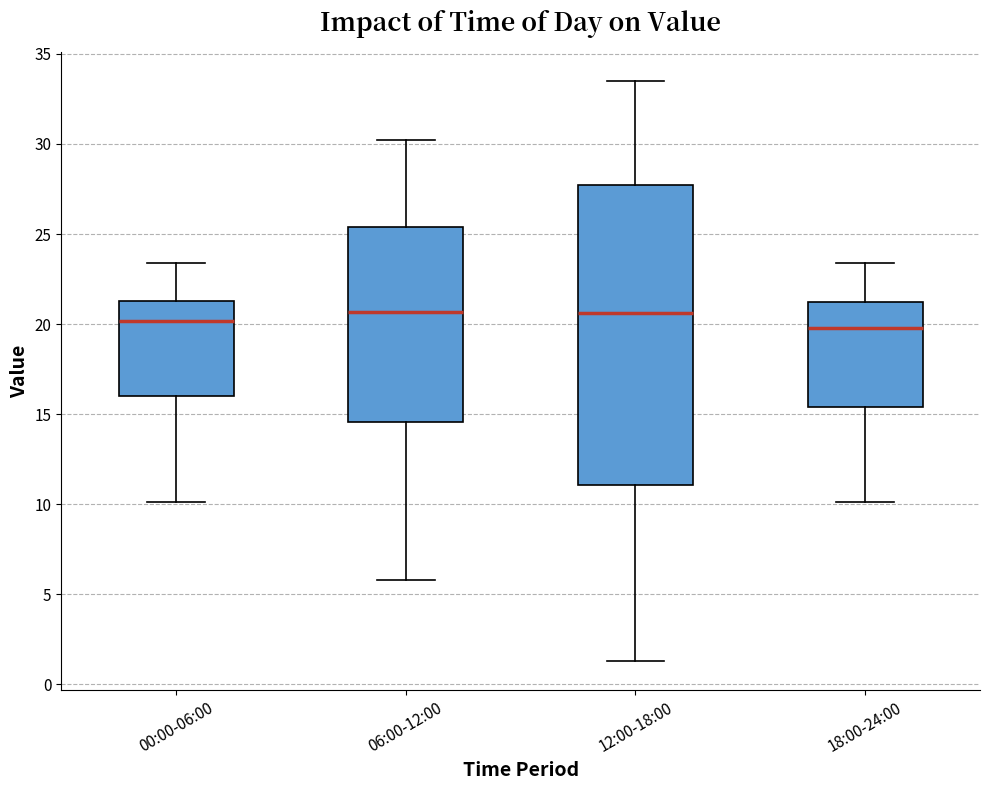

Where does the lower whisker of the box for 18:00-24:00 end on the y-axis? The values are not printed on the chart, so give them approximately, as read against the axis.

10.0